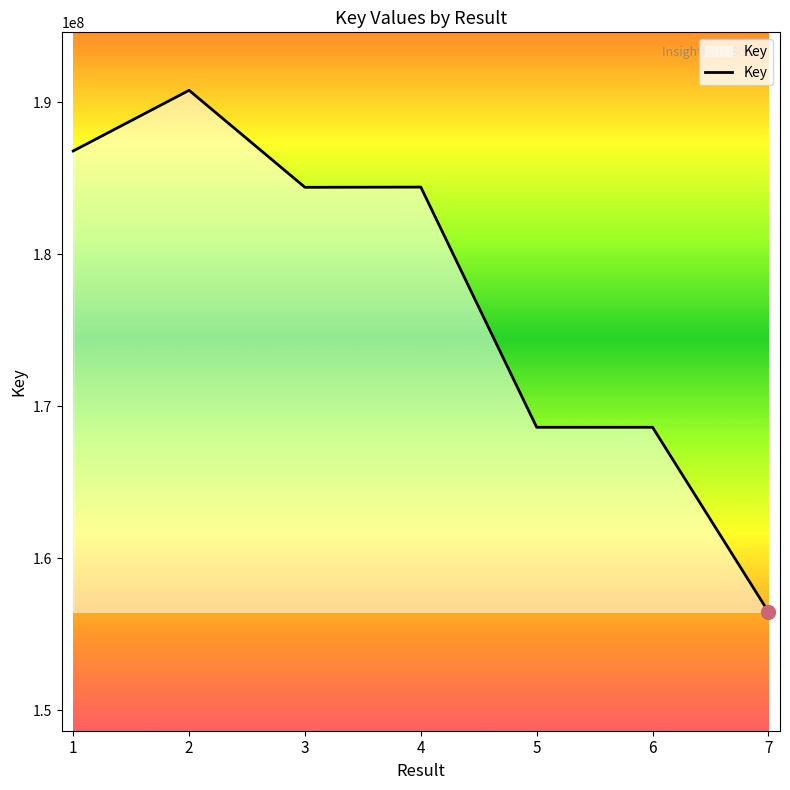

Which label corresponds to the smallest value in the chart?

7